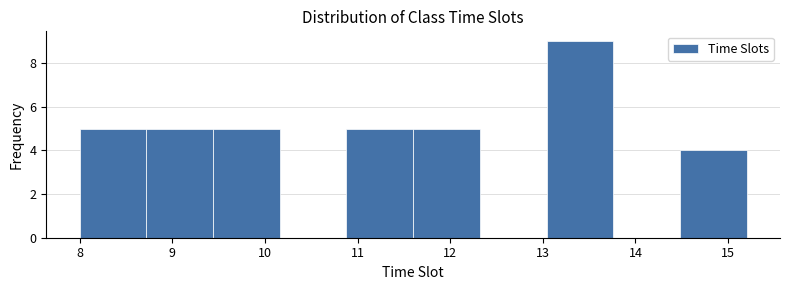

Which range on the x-axis has the tallest bar?

13.04 to 13.76